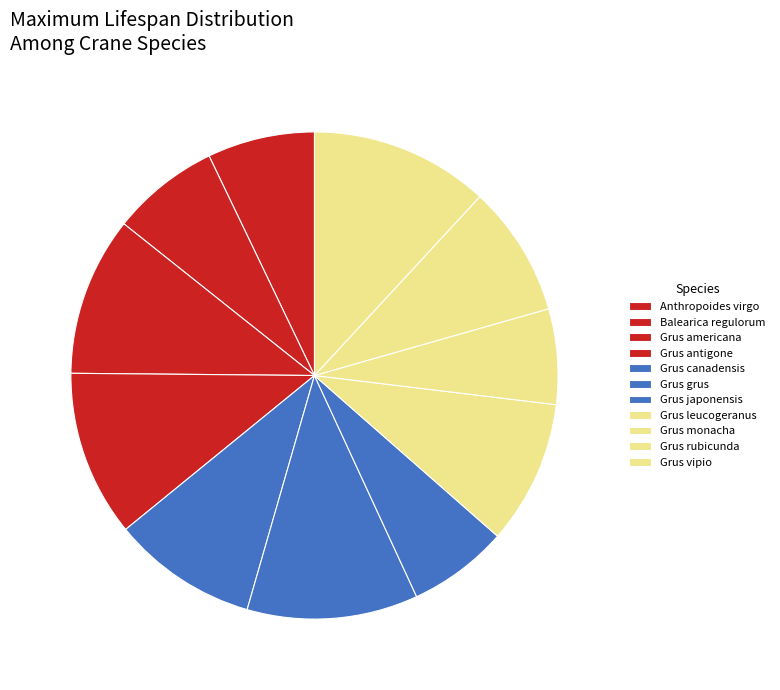

How many segments does this pie chart have?

11